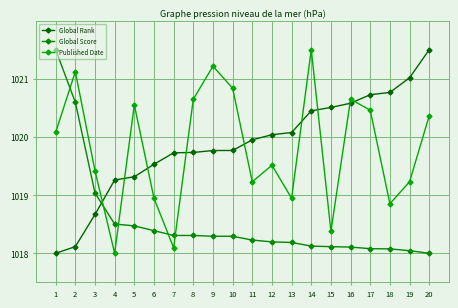

What is the value of the Global Rank point at the 3rd from the left?

1018.7